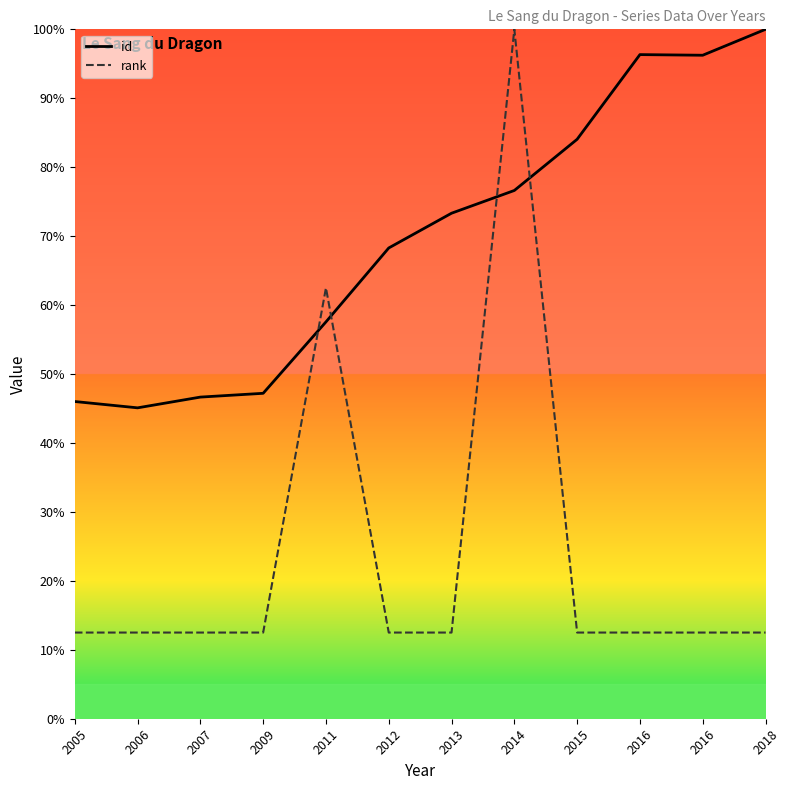

What is the average value of the rank series?

24.0